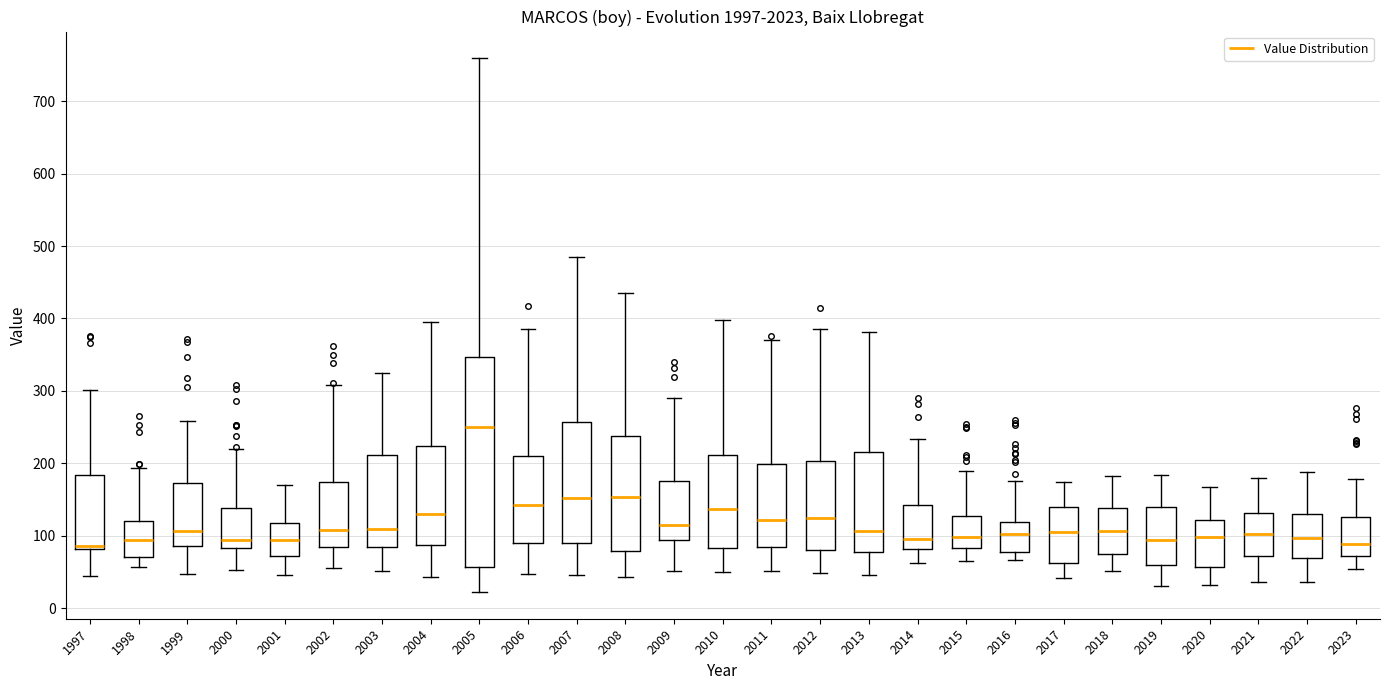

Reading left to right, read every box against the y-axis: the position of its median line, the range the box covers, and the ends of its whiskers. The values are not printed on the chart, so give them approximately, as read against the axis.

1997: median 90, box 80 to 180, whiskers 40 to 300
1998: median 90, box 70 to 120, whiskers 60 to 190
1999: median 110, box 90 to 170, whiskers 50 to 260
2000: median 90, box 80 to 140, whiskers 50 to 220
2001: median 90, box 70 to 120, whiskers 50 to 170
2002: median 110, box 80 to 170, whiskers 60 to 310
2003: median 110, box 80 to 210, whiskers 50 to 320
2004: median 130, box 90 to 220, whiskers 40 to 390
2005: median 250, box 60 to 350, whiskers 20 to 760
2006: median 140, box 90 to 210, whiskers 50 to 390
2007: median 150, box 90 to 260, whiskers 50 to 480
2008: median 150, box 80 to 240, whiskers 40 to 440
2009: median 110, box 90 to 180, whiskers 50 to 290
2010: median 140, box 80 to 210, whiskers 50 to 400
2011: median 120, box 80 to 200, whiskers 50 to 370
2012: median 120, box 80 to 200, whiskers 50 to 380
2013: median 110, box 80 to 220, whiskers 40 to 380
2014: median 100, box 80 to 140, whiskers 60 to 230
2015: median 100, box 80 to 130, whiskers 60 to 190
2016: median 100, box 80 to 120, whiskers 70 to 180
2017: median 100, box 60 to 140, whiskers 40 to 170
2018: median 110, box 70 to 140, whiskers 50 to 180
2019: median 90, box 60 to 140, whiskers 30 to 180
2020: median 100, box 60 to 120, whiskers 30 to 170
2021: median 100, box 70 to 130, whiskers 40 to 180
2022: median 100, box 70 to 130, whiskers 40 to 190
2023: median 90, box 70 to 130, whiskers 50 to 180